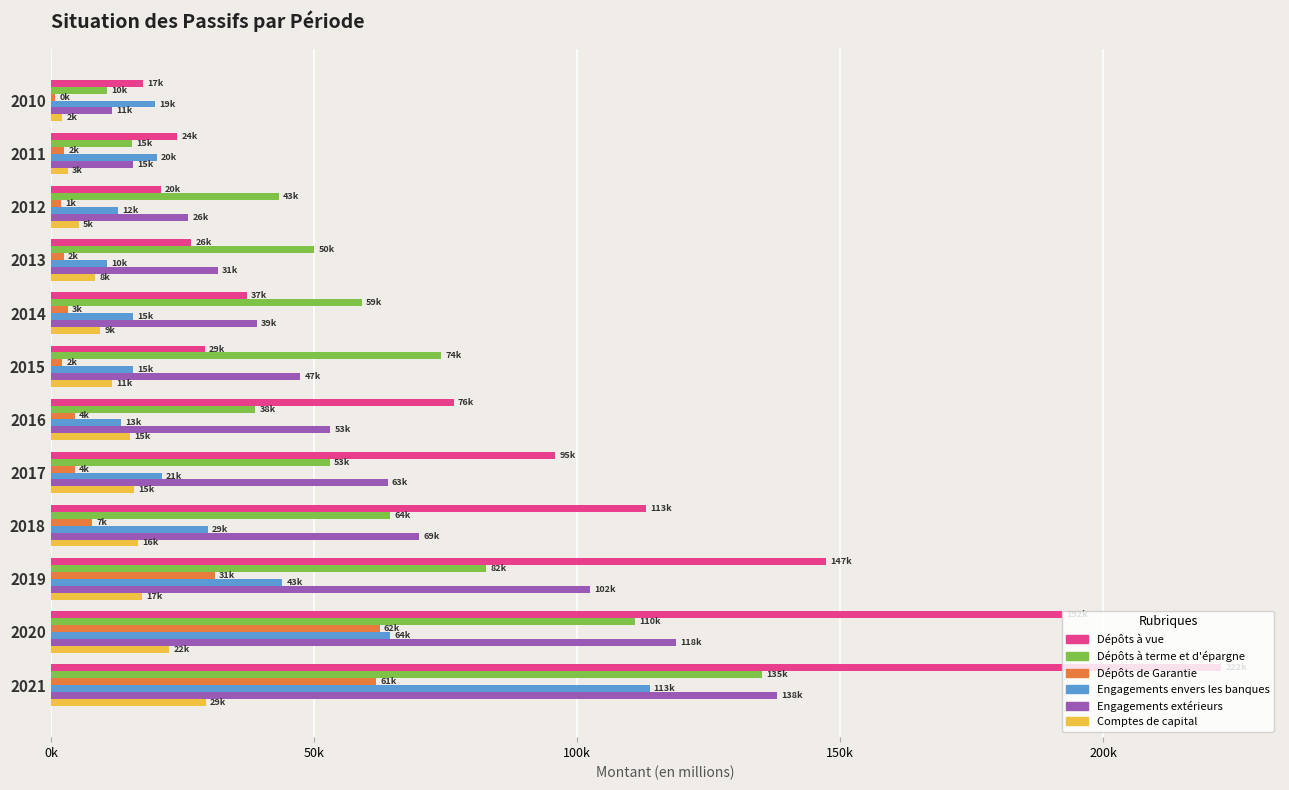

What are all the series names shown in the legend?

Dépôts à vue, Dépôts à terme et d'épargne, Dépôts de Garantie, Engagements envers les banques, Engagements extérieurs, Comptes de capital